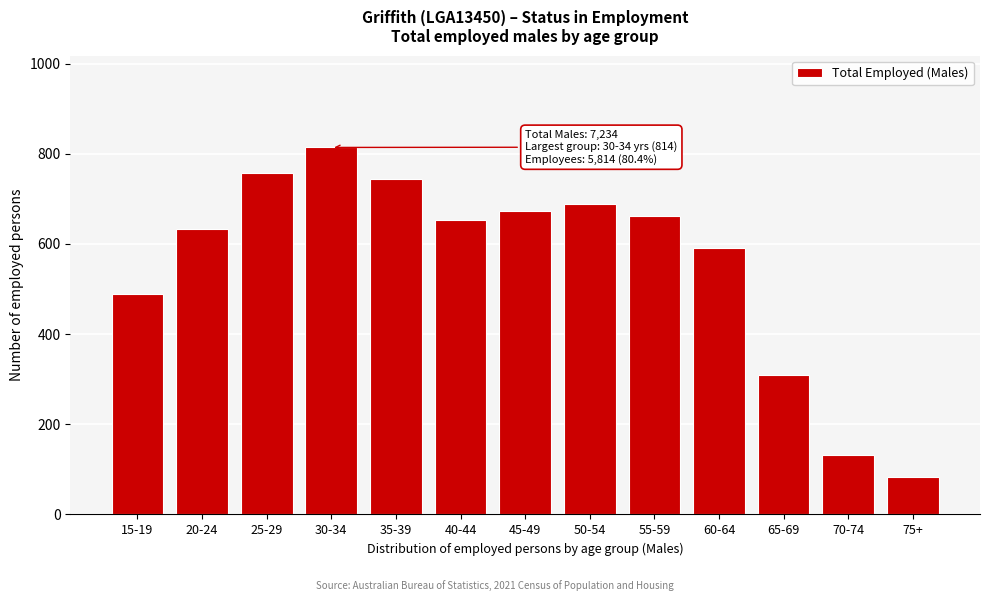

Reading right to left, extract all data points from this chart.

75+=83	70-74=132	65-69=309	60-64=590	55-59=663	50-54=688	45-49=673	40-44=654	35-39=743	30-34=814	25-29=757	20-24=634	15-19=490